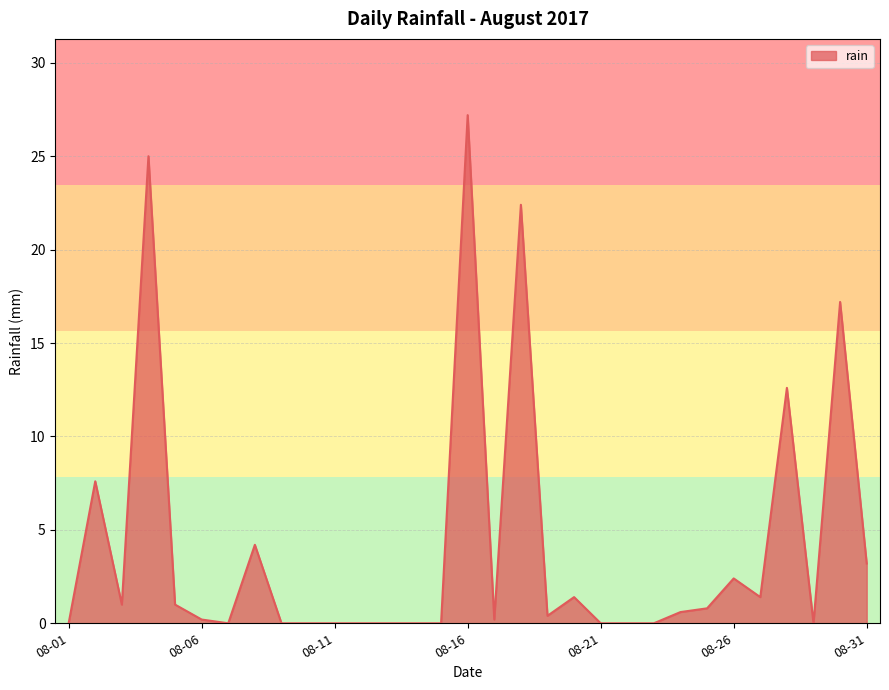

What is the difference between the maximum and minimum values?

27.2